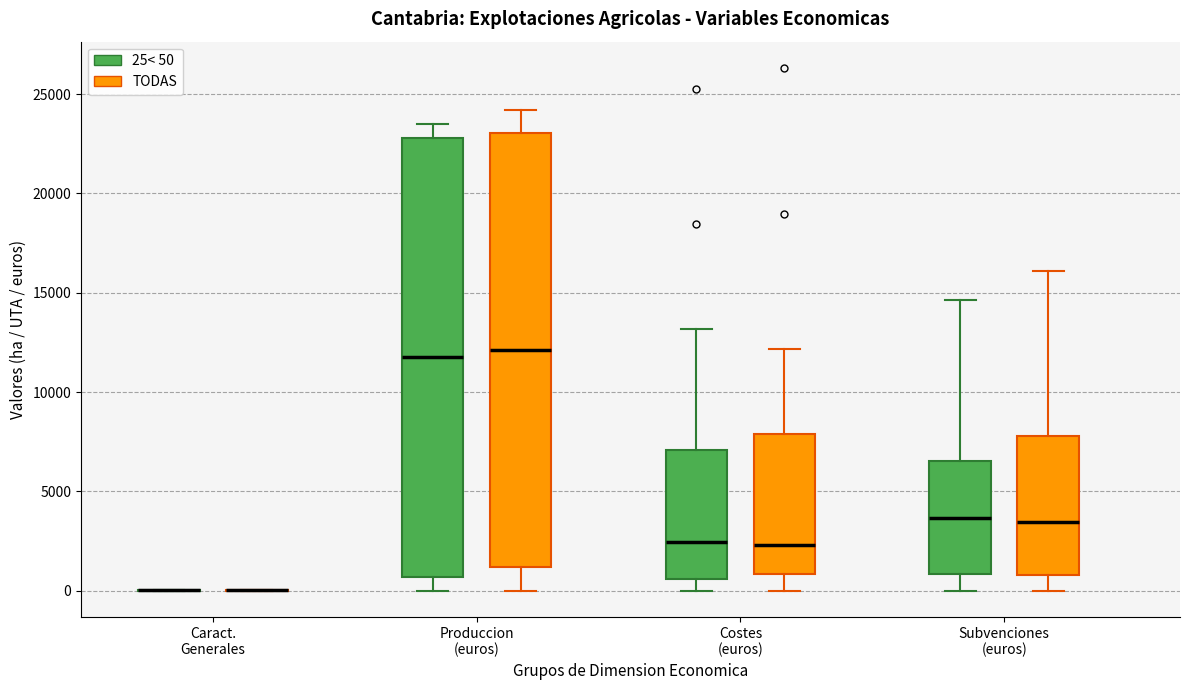

Reading left to right, read every box against the y-axis: the position of its median line, the range the box covers, and the ends of its whiskers. The values are not printed on the chart, so give them approximately, as read against the axis.

Caract. Generales (25< 50): box collapsed to a line at 0, whiskers 0 to 0
Caract. Generales (TODAS): box collapsed to a line at 0, whiskers 0 to 0
Produccion (euros) (25< 50): median 12000, box 500 to 23000, whiskers 0 to 23500
Produccion (euros) (TODAS): median 12000, box 1000 to 23000, whiskers 0 to 24000
Costes (euros) (25< 50): median 2500, box 500 to 7000, whiskers 0 to 13000
Costes (euros) (TODAS): median 2500, box 1000 to 8000, whiskers 0 to 12000
Subvenciones (euros) (25< 50): median 3500, box 1000 to 6500, whiskers 0 to 14500
Subvenciones (euros) (TODAS): median 3500, box 1000 to 8000, whiskers 0 to 16000